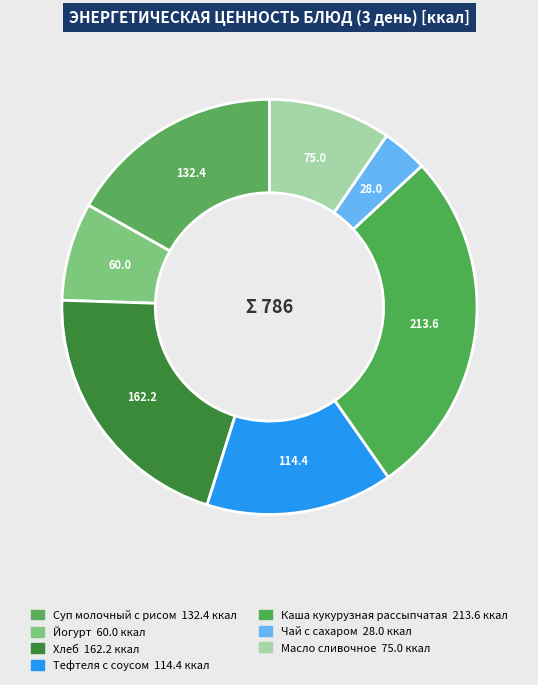

Is Хлеб the majority of the pie?

No